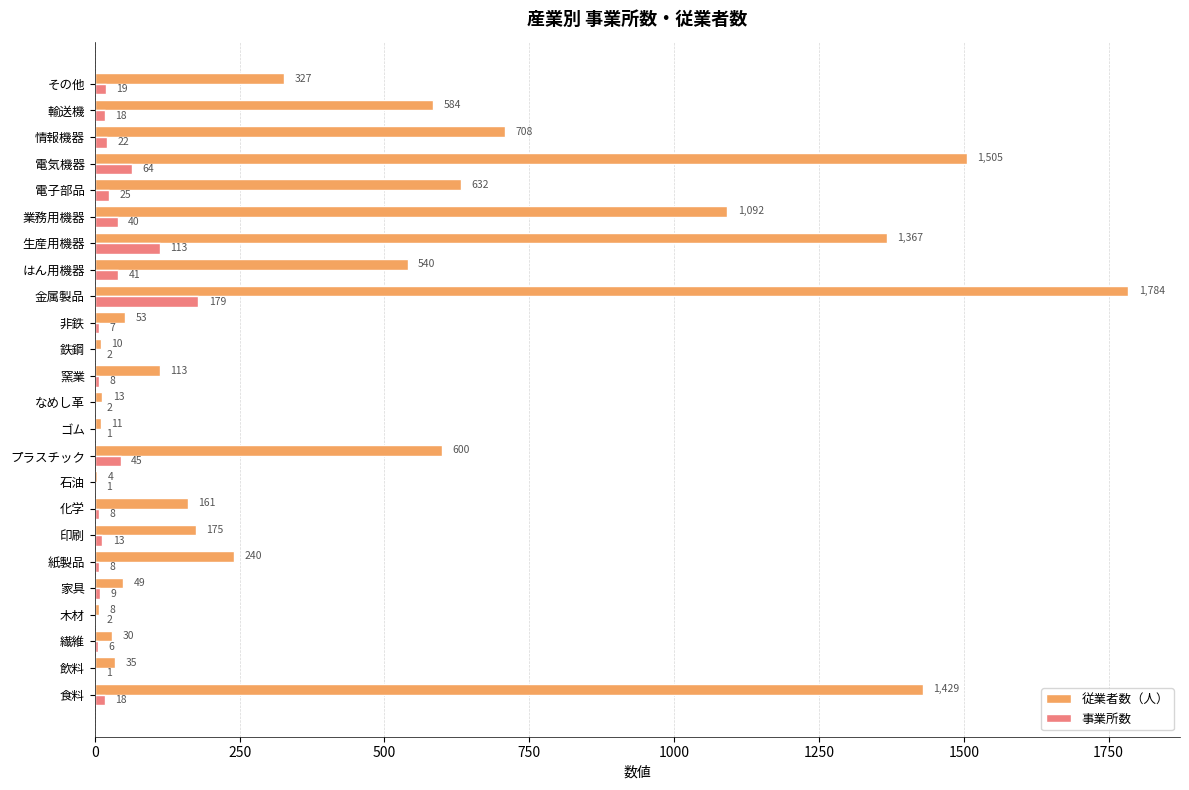

Count the number of data series in this chart.

2